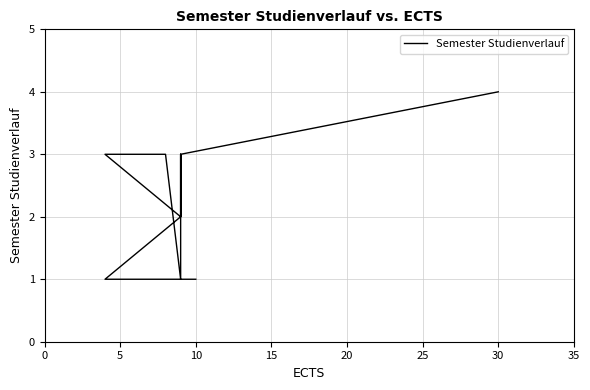

How many points are higher than both their immediate neighbors (excluding endpoints)?

1